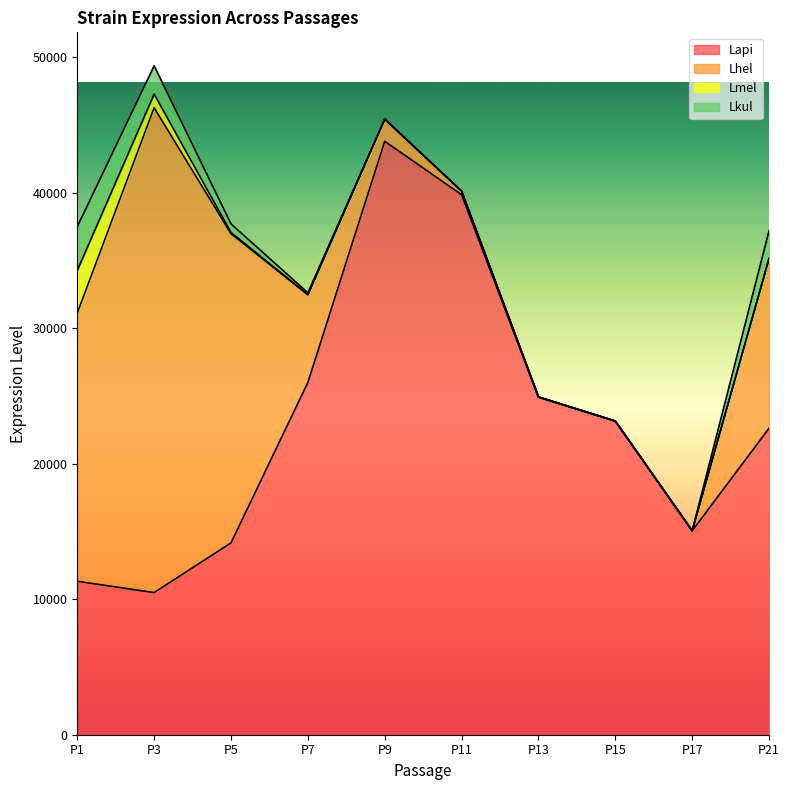

What is the difference between the maximum and second lowest values in the Lmel series?

3141